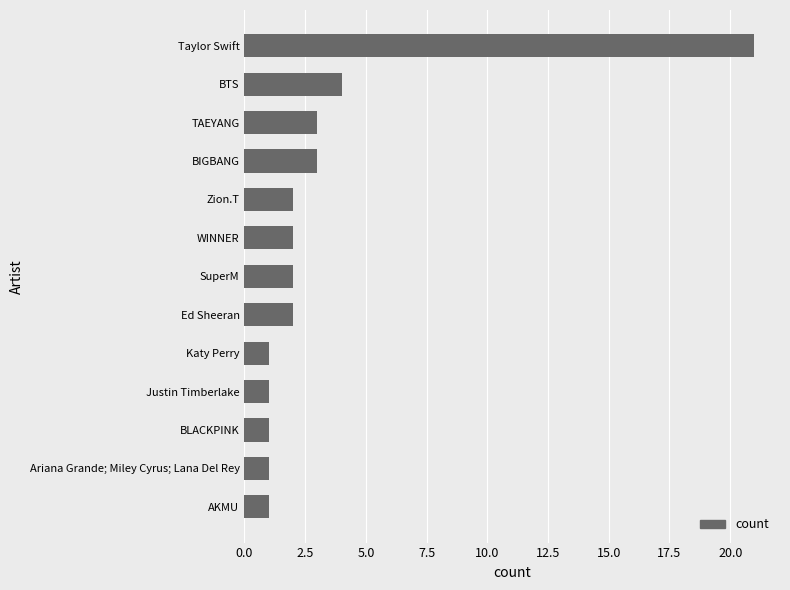

Where is the data nearest to the value 11?

BTS